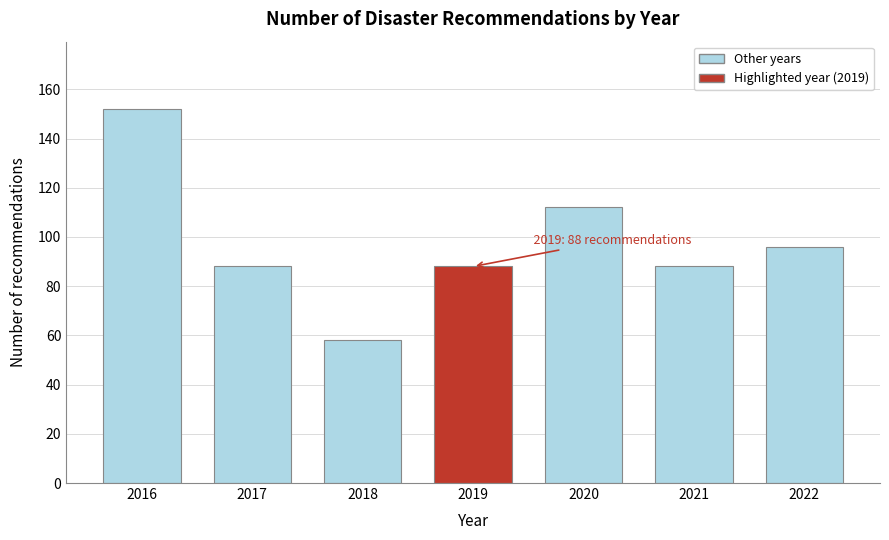

Reading left to right, extract all data points from this chart.

152	88	58	88	112	88	96